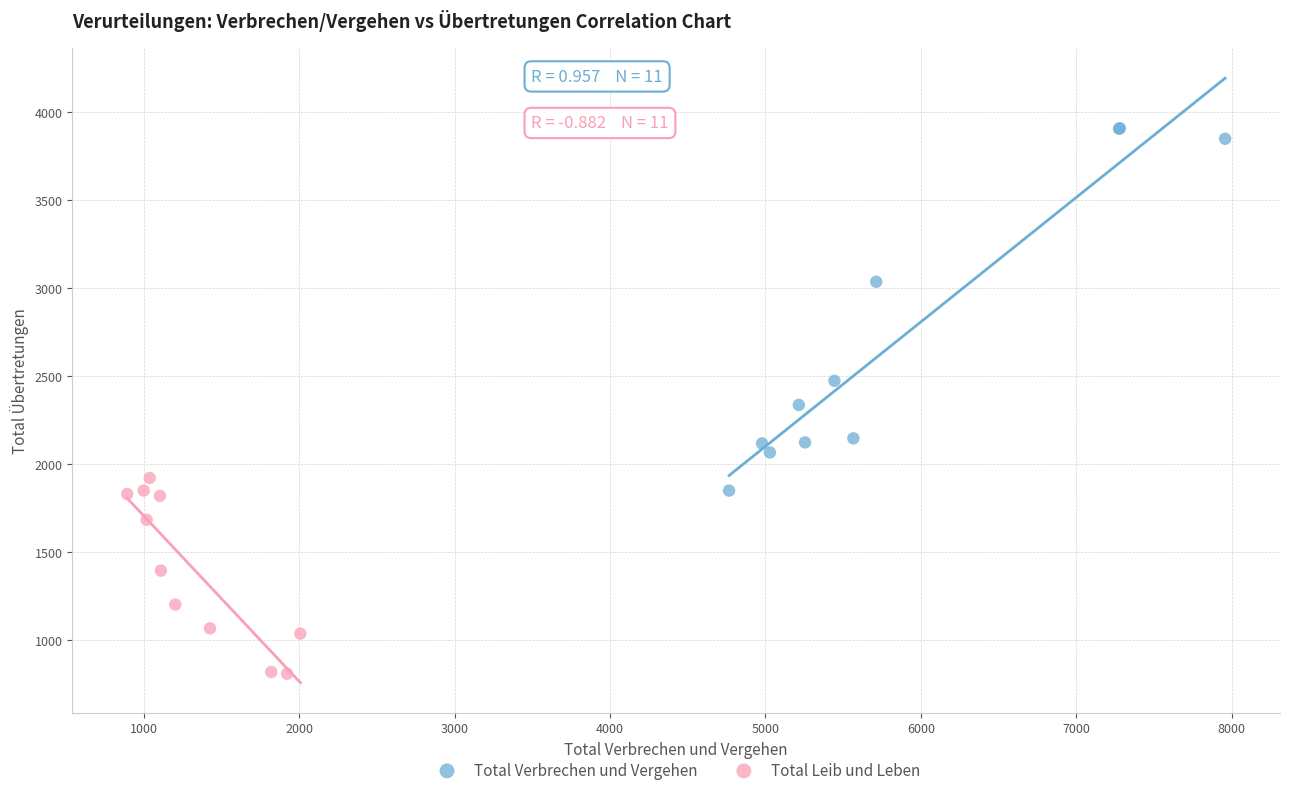

Which series reaches the maximum Y coordinate?

Total Verbrechen und Vergehen